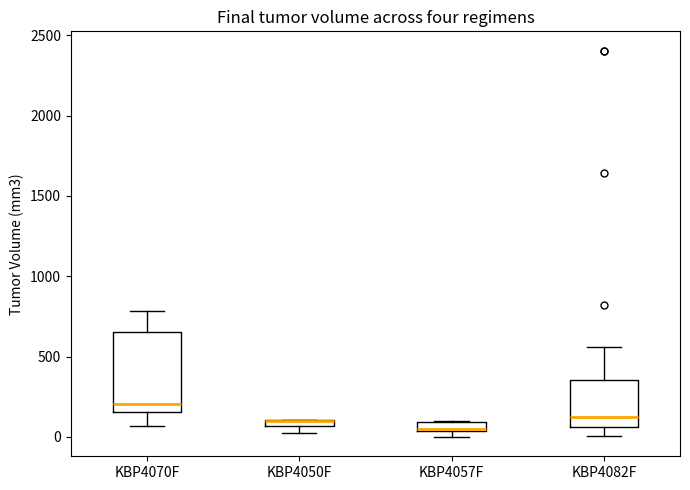

Where is the lower edge of the box for KBP4057F on the y-axis? The values are not printed on the chart, so give them approximately, as read against the axis.

50